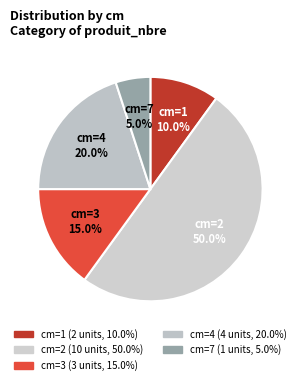

Count the number of slices in the pie.

5